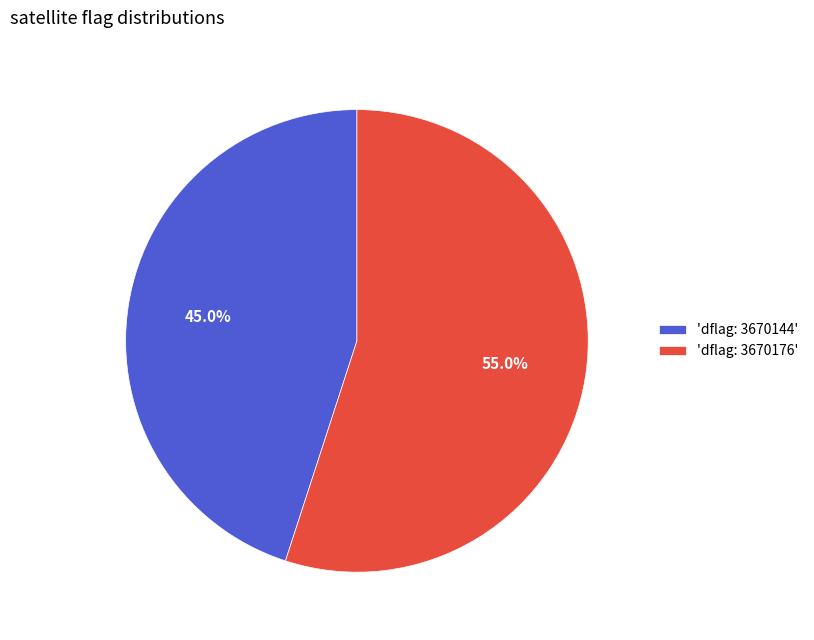

What is the smallest slice in the pie chart?

'dflag: 3670144'